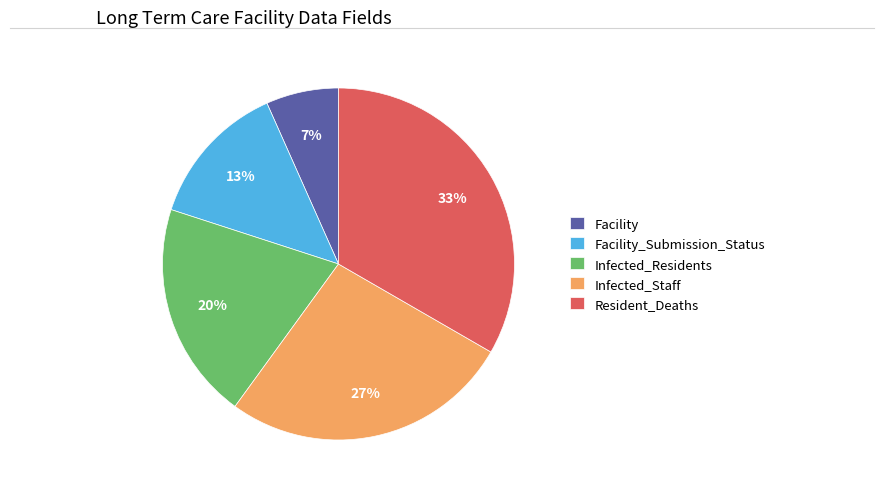

To the nearest percent, what percentage of the pie is Infected_Staff?

27%